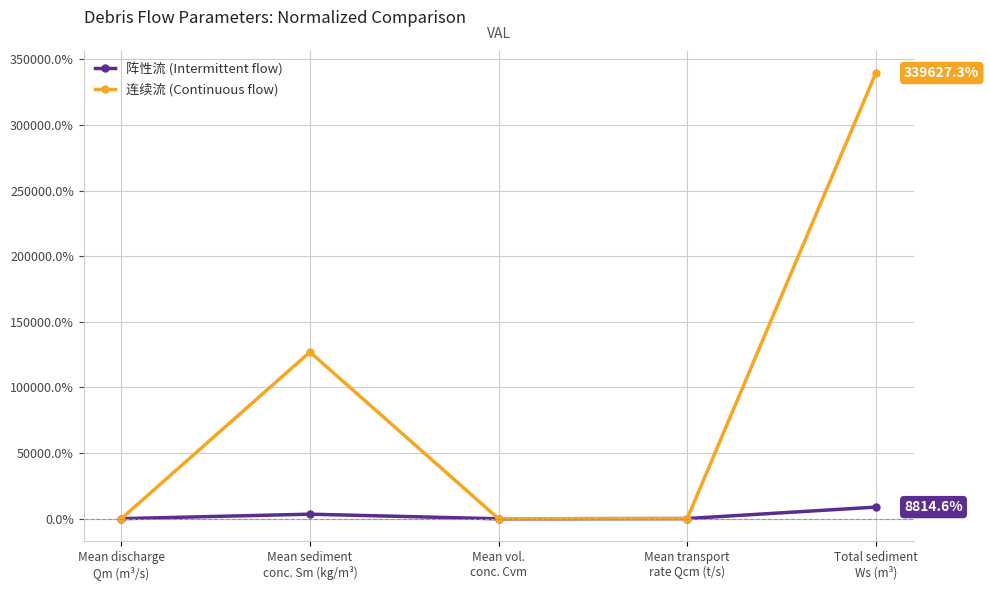

Count the number of data series in this chart.

2